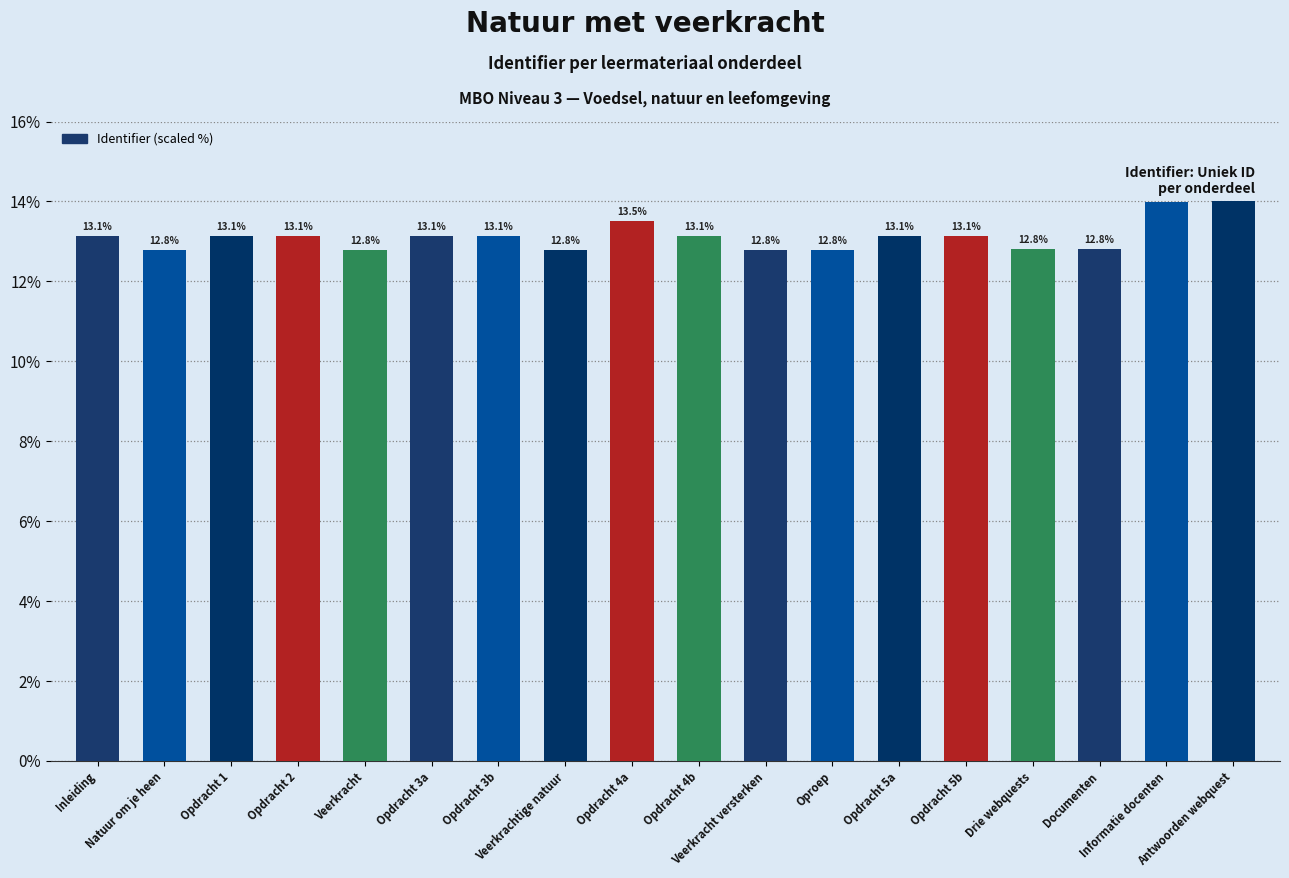

Are the bars horizontal?

No